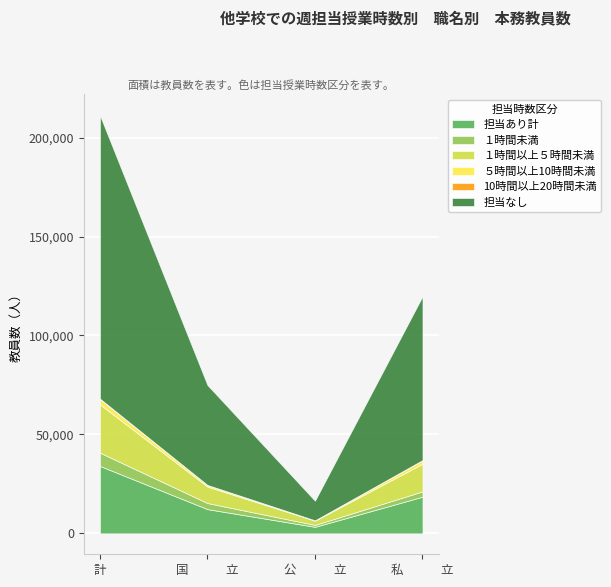

What is the value of the 10時間以上20時間未満 point at the 1st from the left?

248